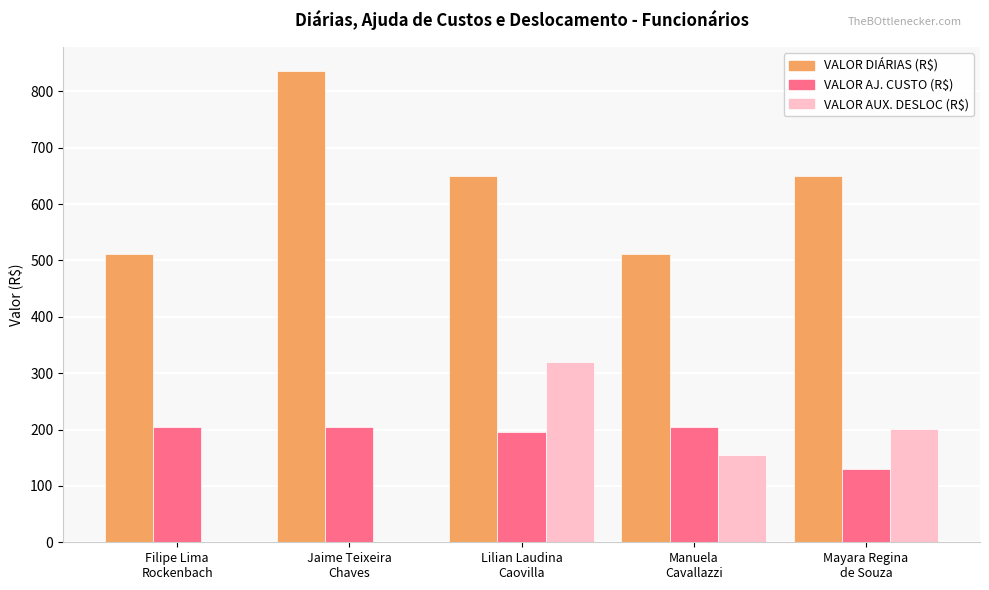

What is the sum of all VALOR AUX. DESLOC (R$) values?

675.1